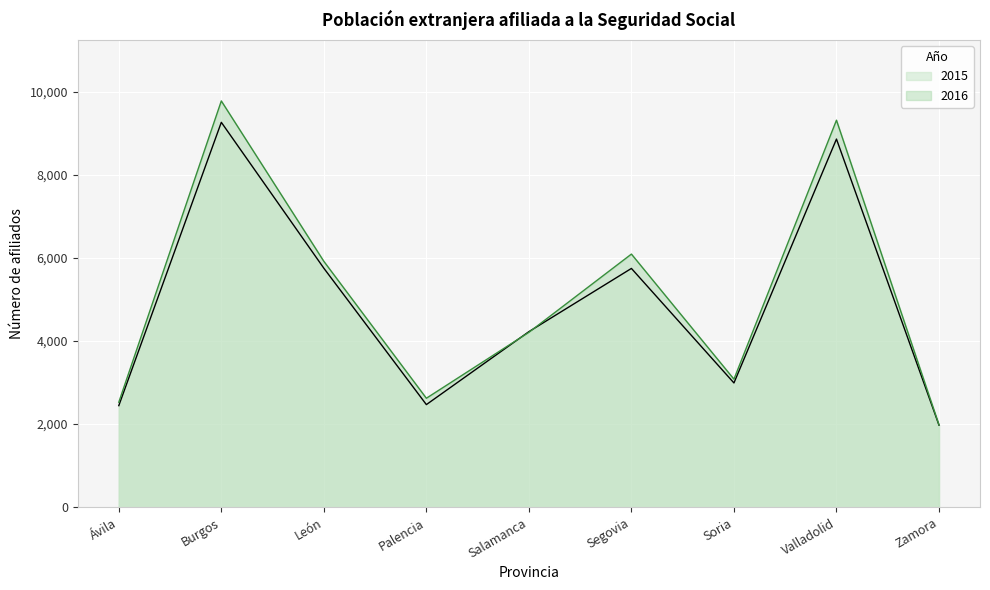

What are all the series names shown in the legend?

2015, 2016